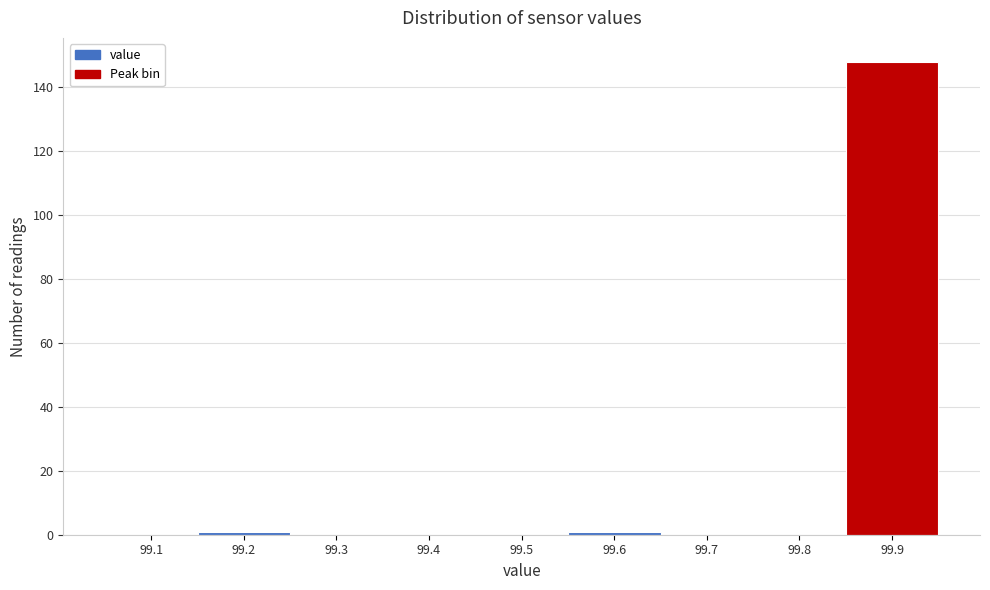

Reading left to right, extract all data points from this chart.

99.1=0	99.2=1	99.3=0	99.4=0	99.5=0	99.6=1	99.7=0	99.8=0	99.9=148